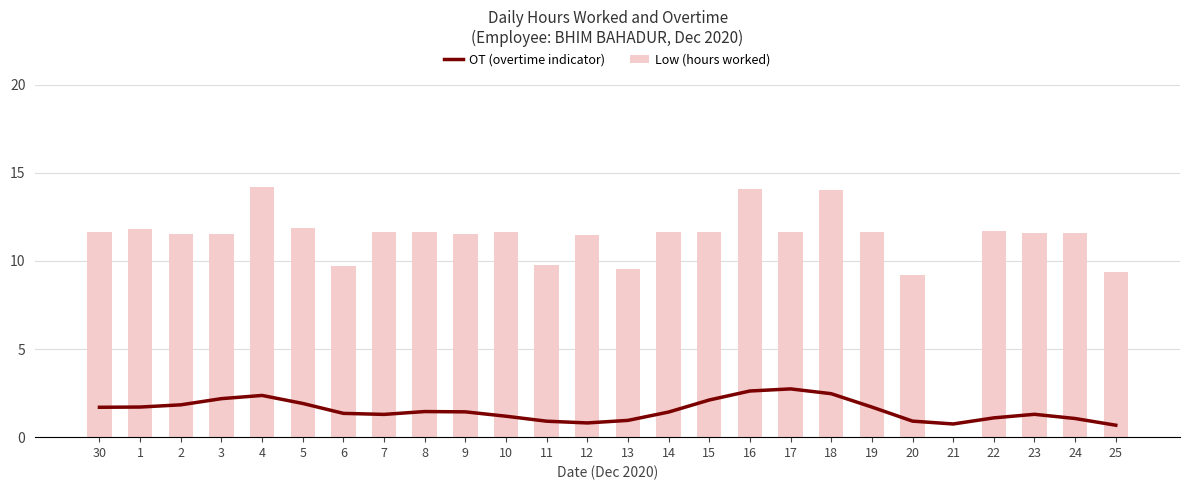

What is the sum of all OT (overtime indicator) values?

39.9